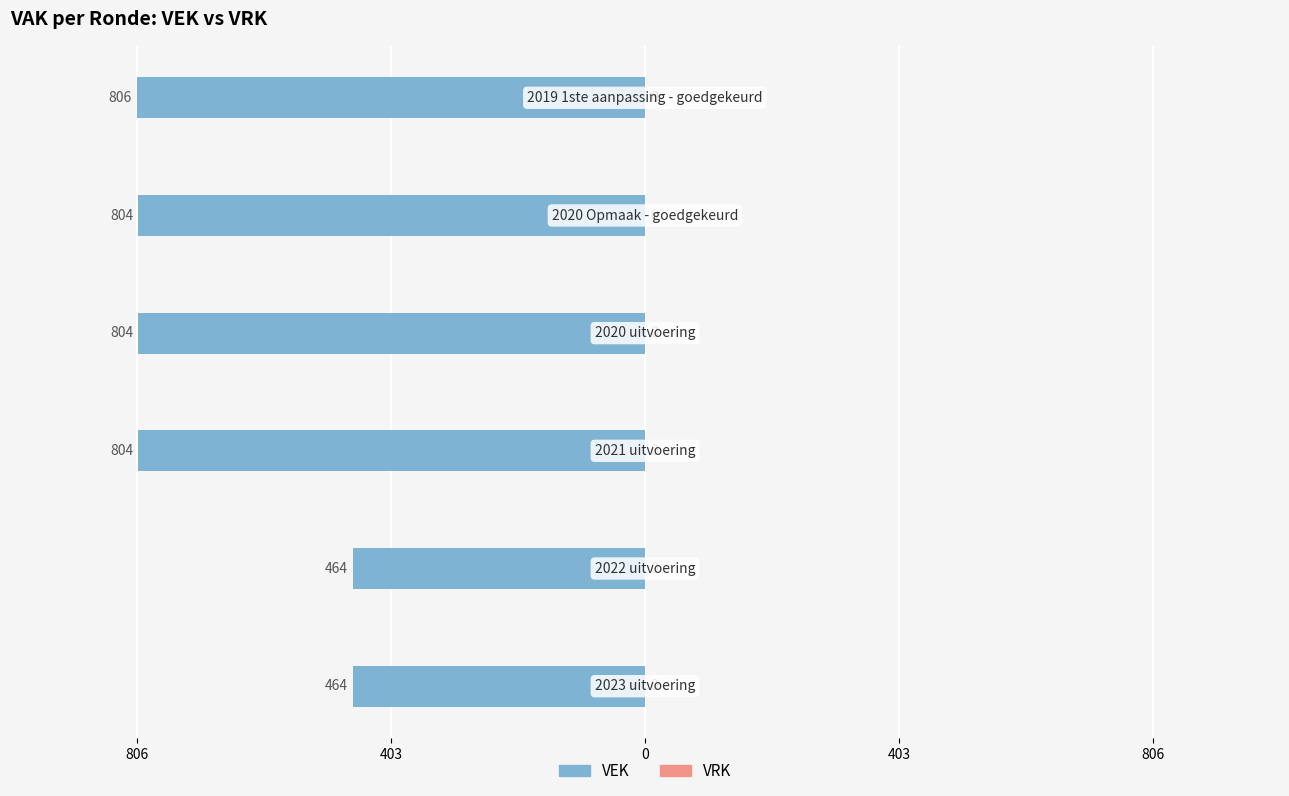

Does the chart contain any negative values?

Yes